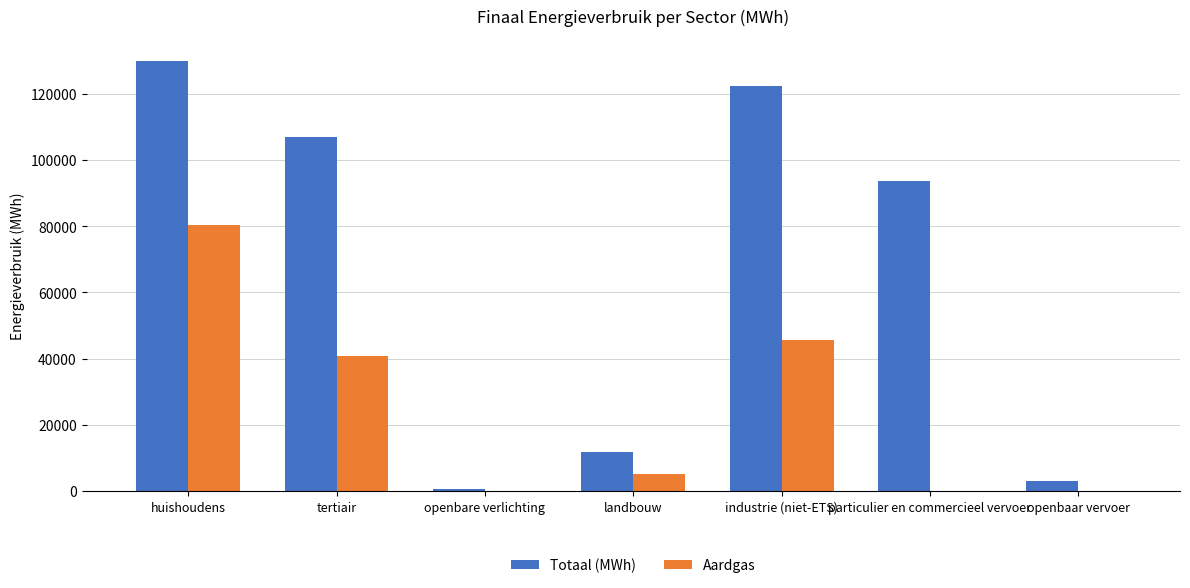

Where does the Totaal (MWh) series first go above 93618?

huishoudens